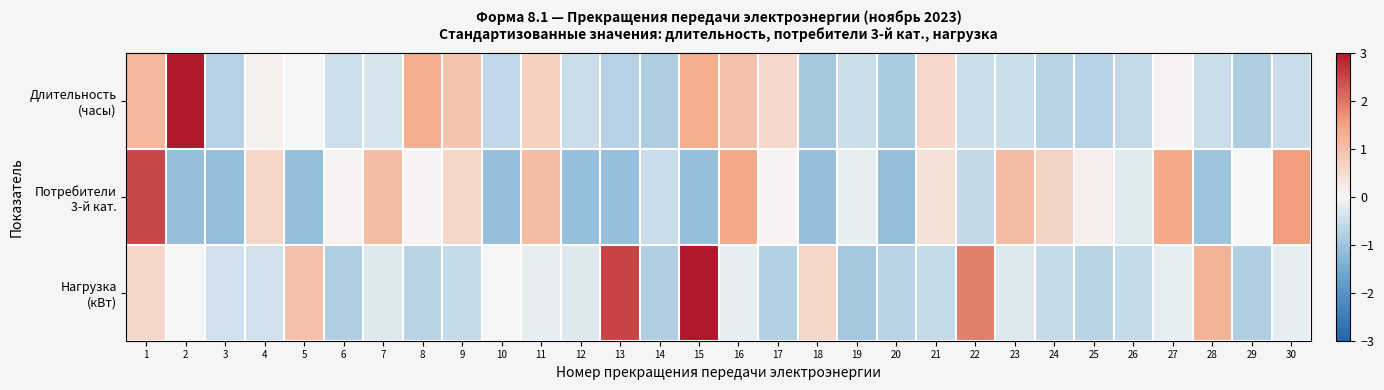

At how many categories does at least one series exceed 3?

2